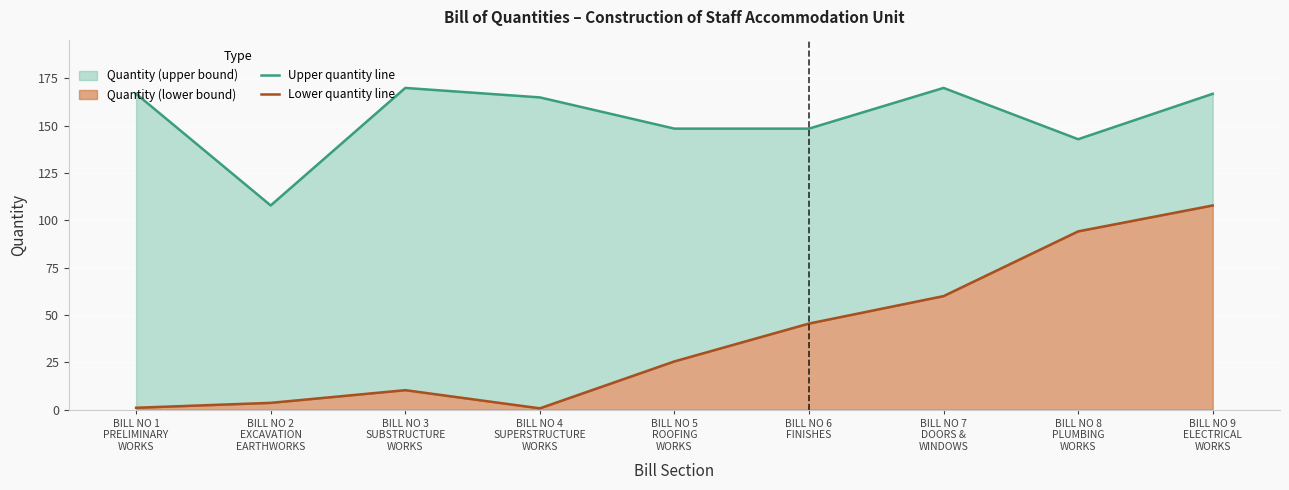

Rank the series by their maximum value, from highest to lowest.

Upper quantity line, Lower quantity line